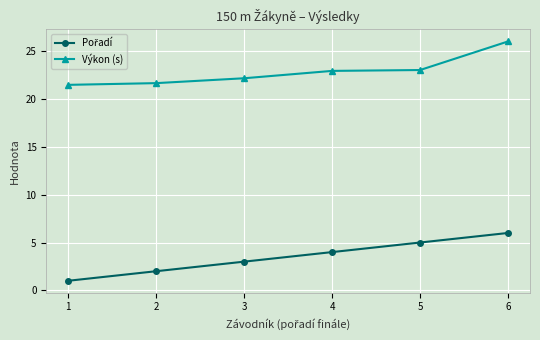

Which category has the highest value across all series?

6